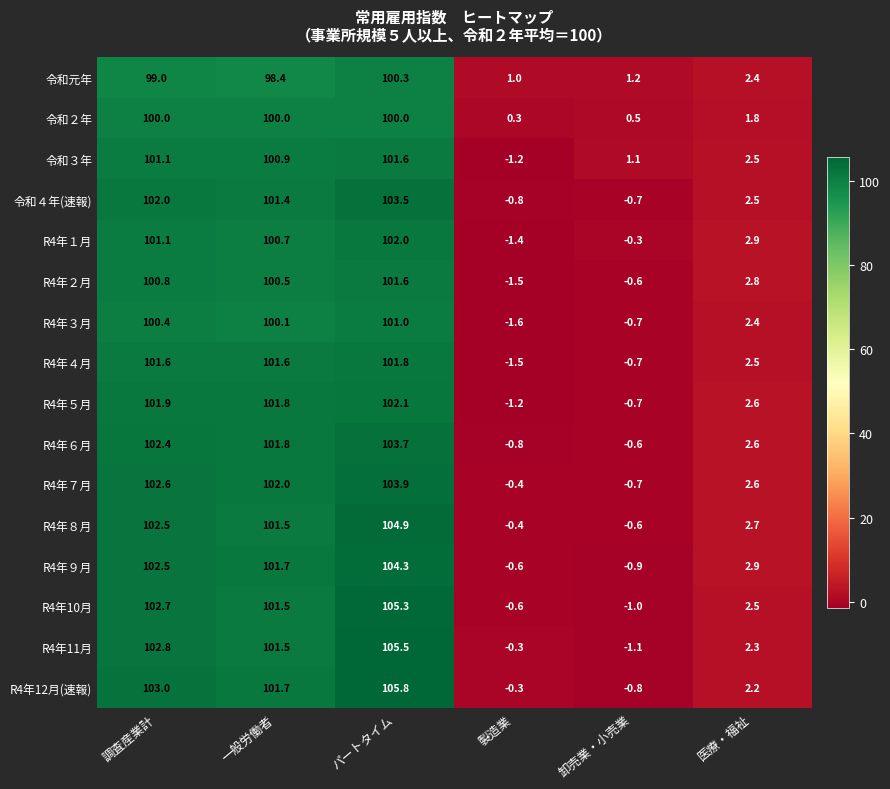

The 令和３年 series shows 3.4 at 医療・福祉. True or false?

False